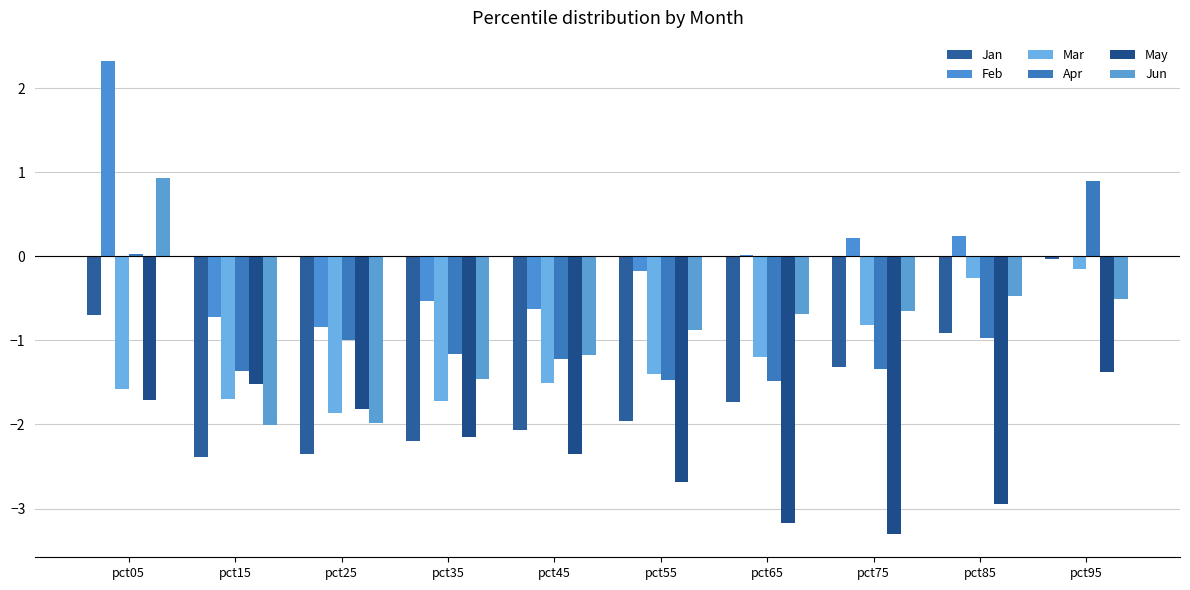

How many data points does each series have?

10